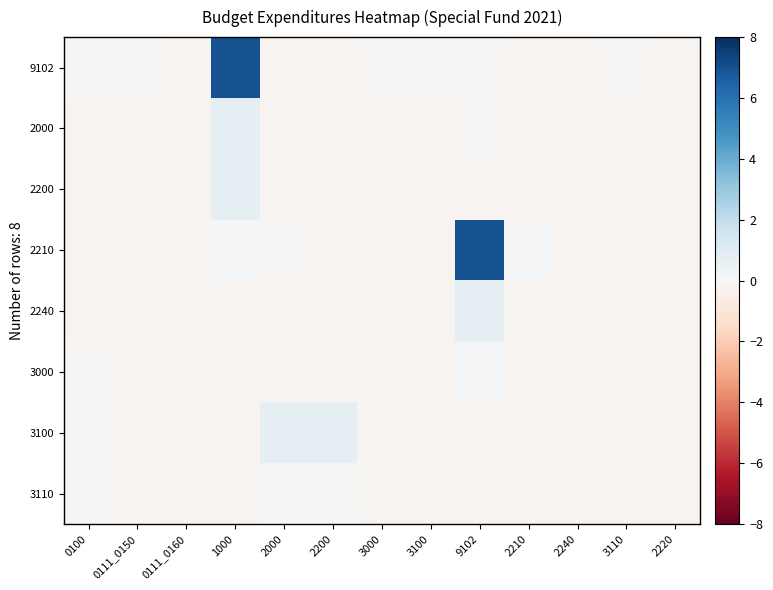

What is the greatest value displayed?

7.0